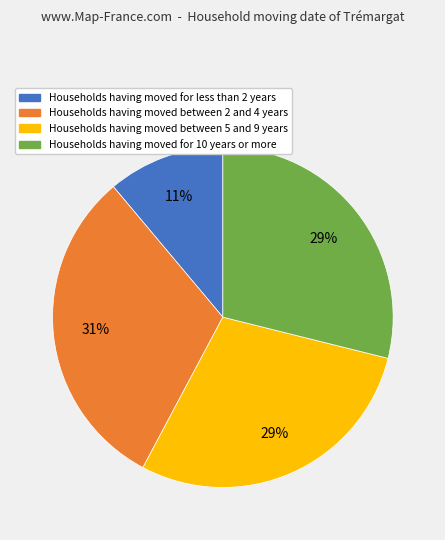

Is there any slice that represents more than half of the pie?

No